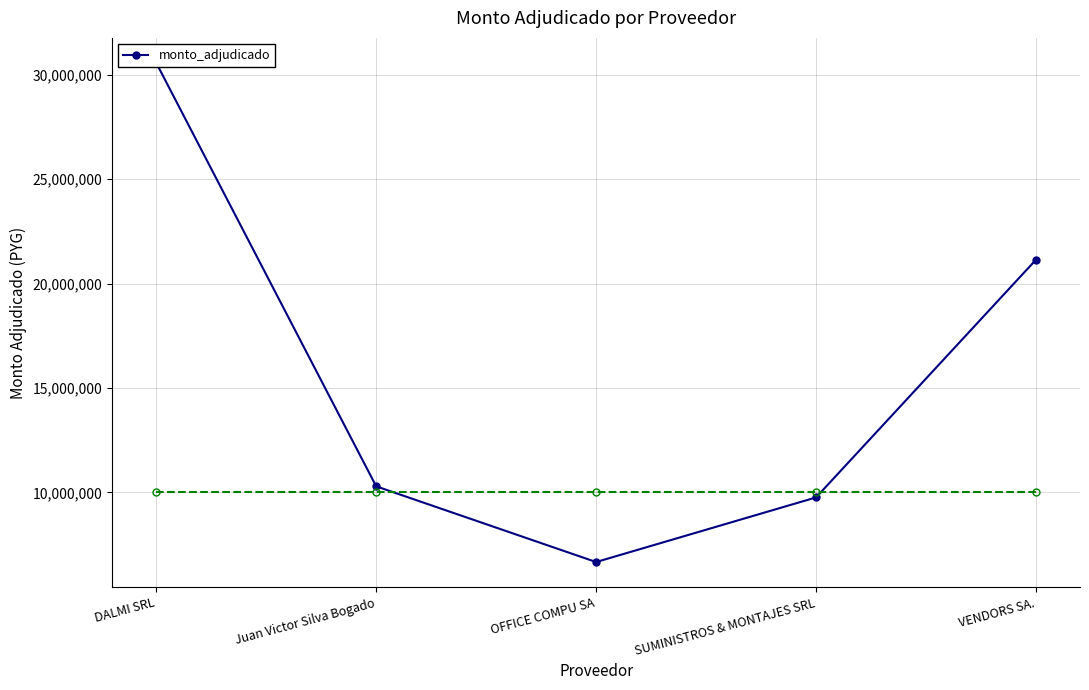

How many lines are shown in the chart?

1